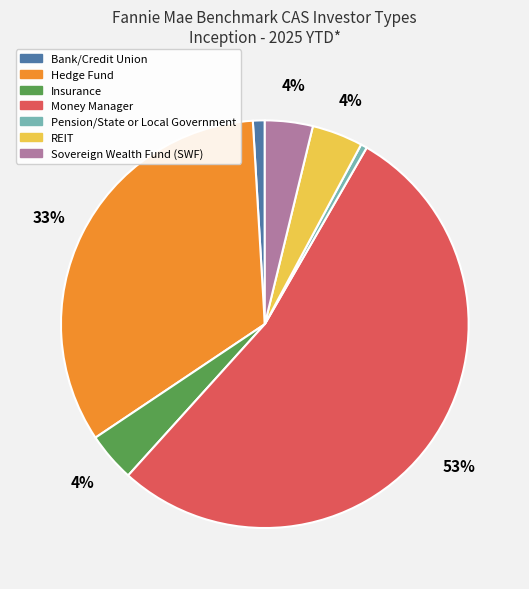

Does Insurance represent more than half of the total?

No